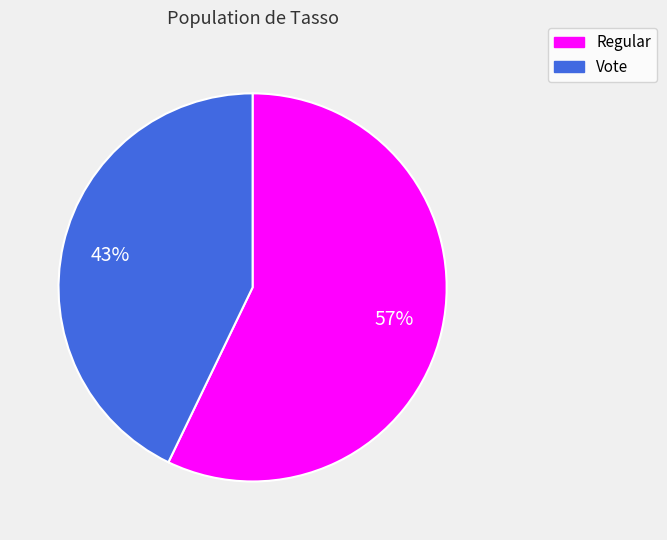

True or false: Vote accounts for 28% of the total.

False